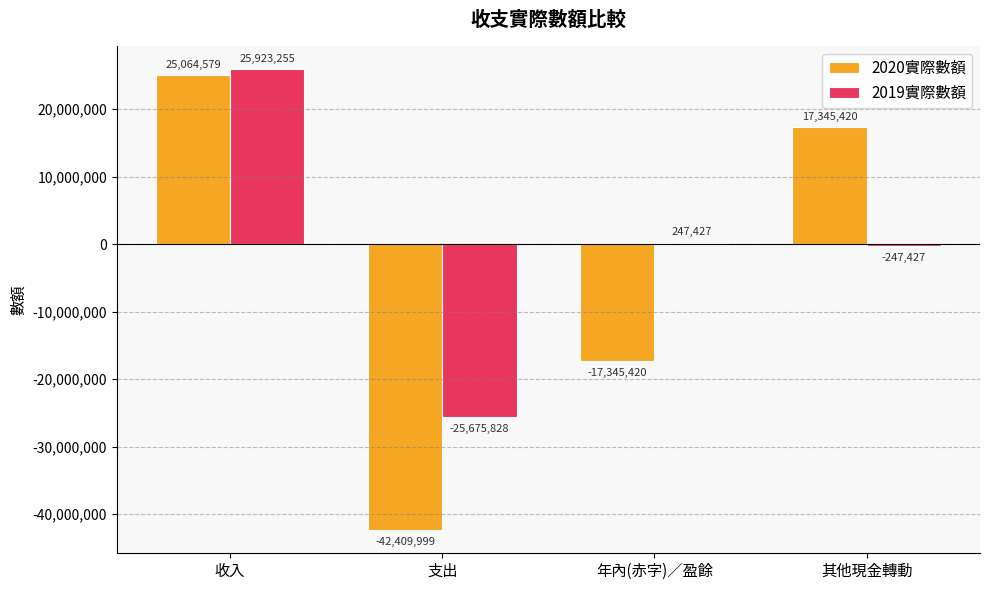

What is the label of the 2nd bar from the left?

支出